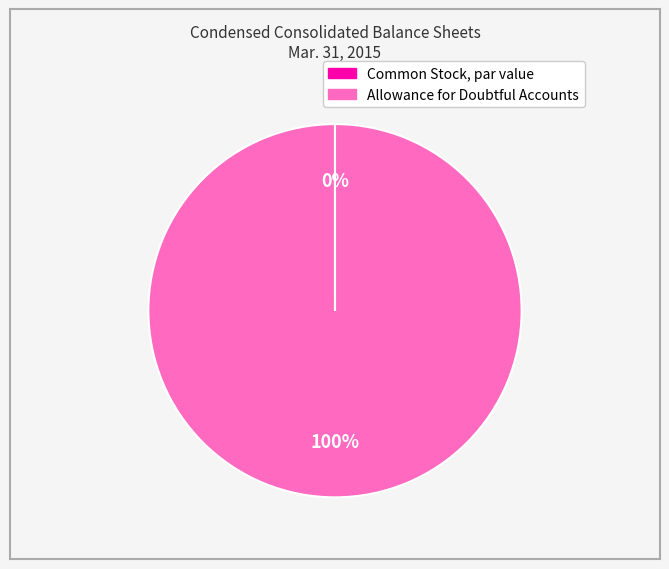

To the nearest percent, what is the average slice percentage?

50%